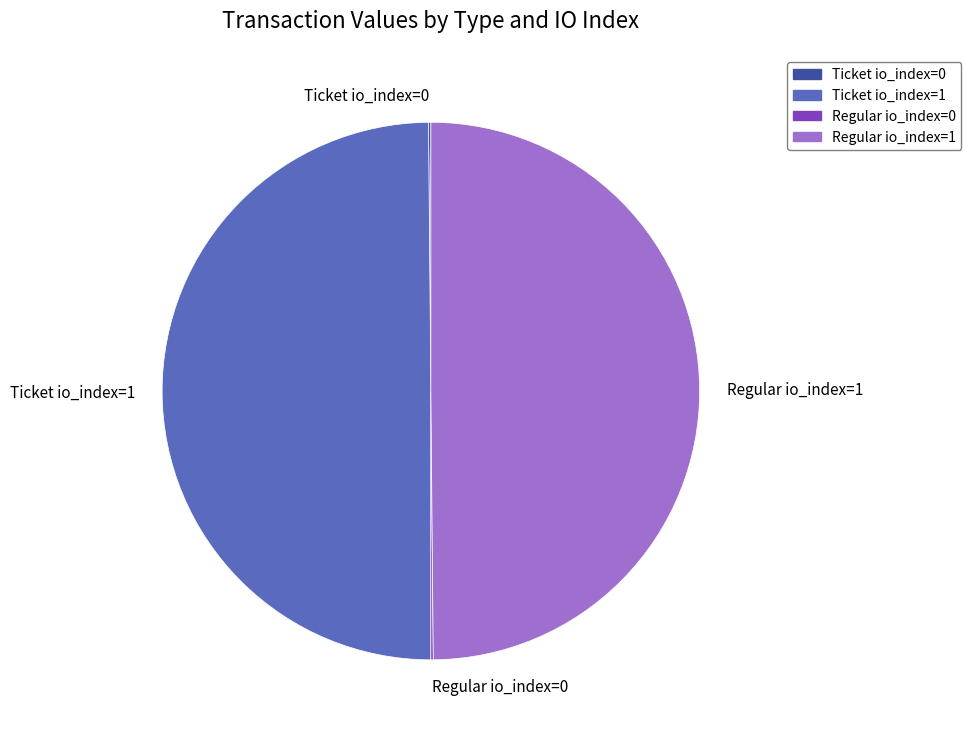

True or false: Regular io_index=1 accounts for 42% of the total.

False